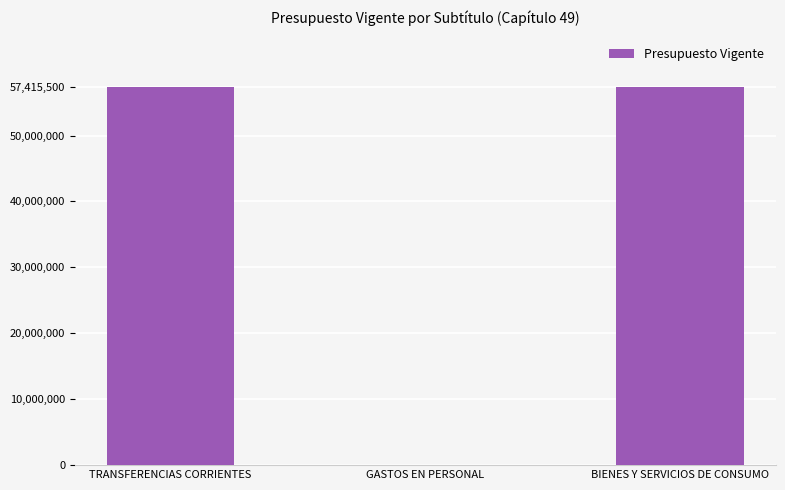

What is the sum of all values?

114855000